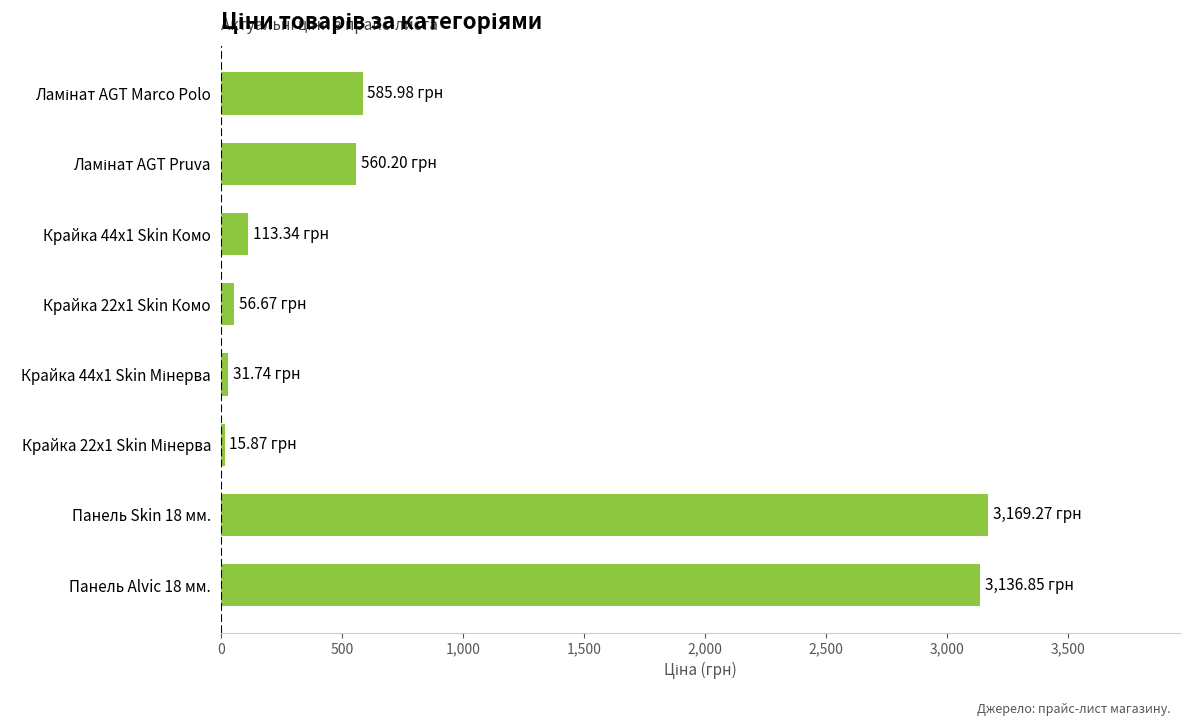

What is the sum of all values?

7669.9